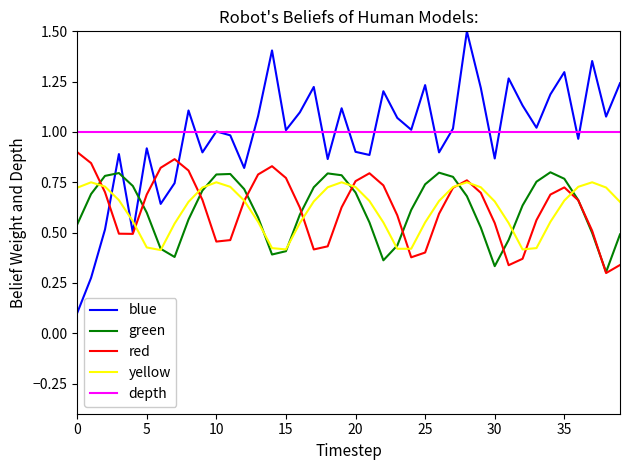

Is it true that blue equals 1.4 at 30?

False